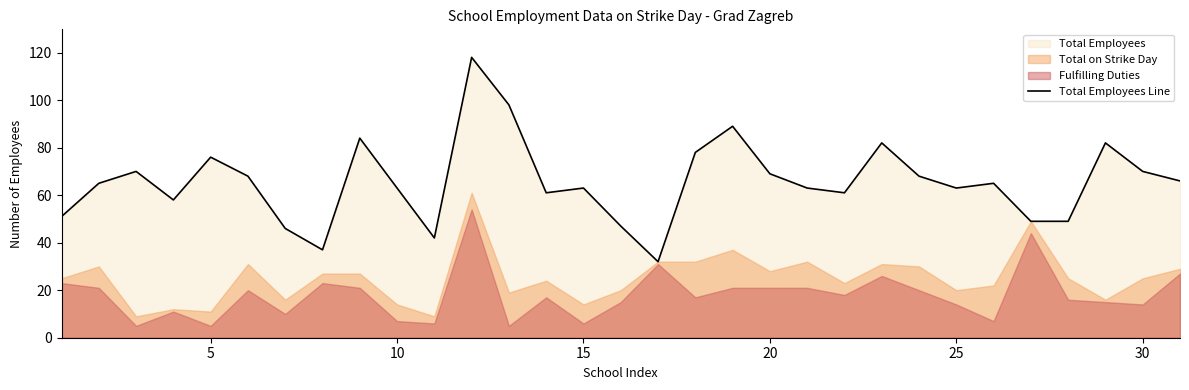

What is the lowest value of the Total Employees Line series?

32